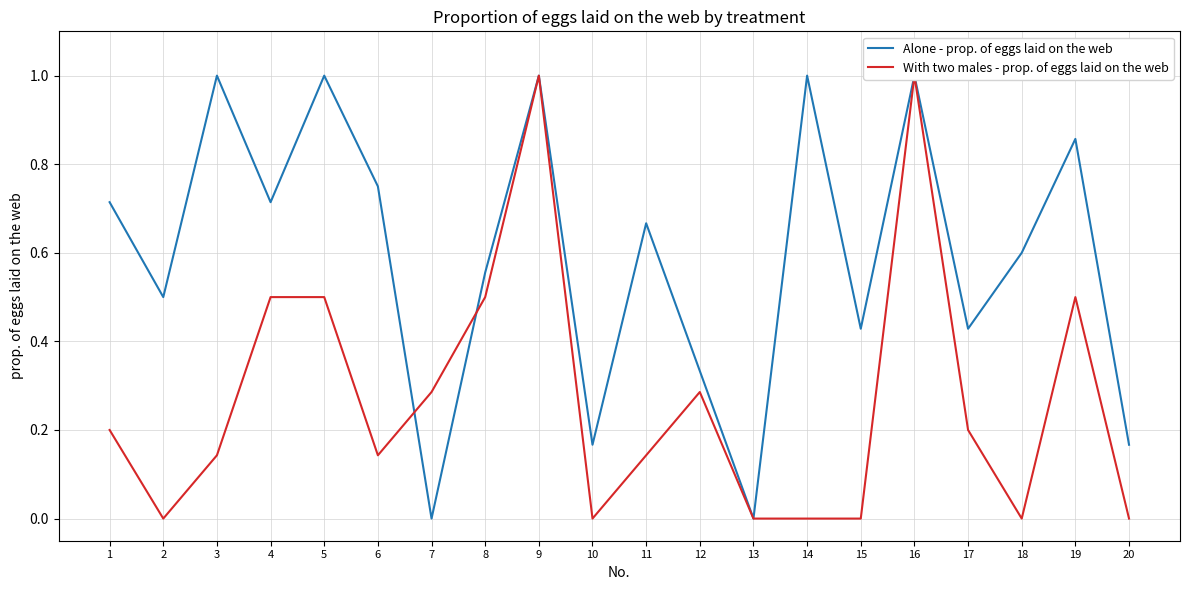

Rank the series at 7 from highest to lowest value.

With two males - prop. of eggs laid on the web, Alone - prop. of eggs laid on the web